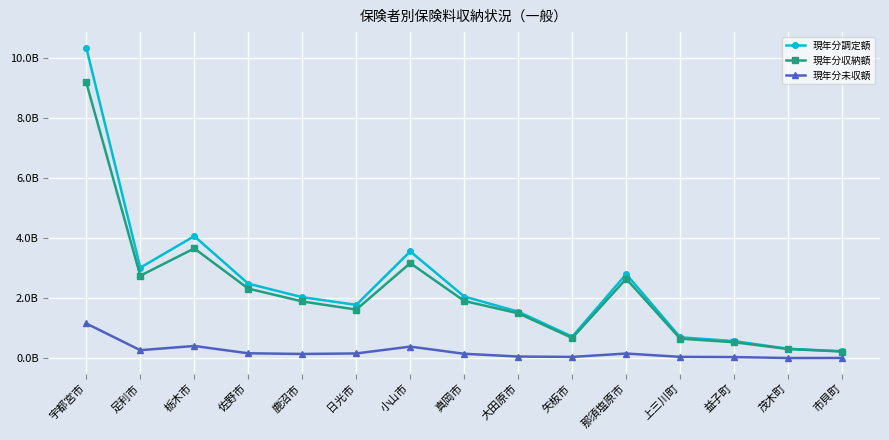

Is this an area chart (filled region under the line)?

No